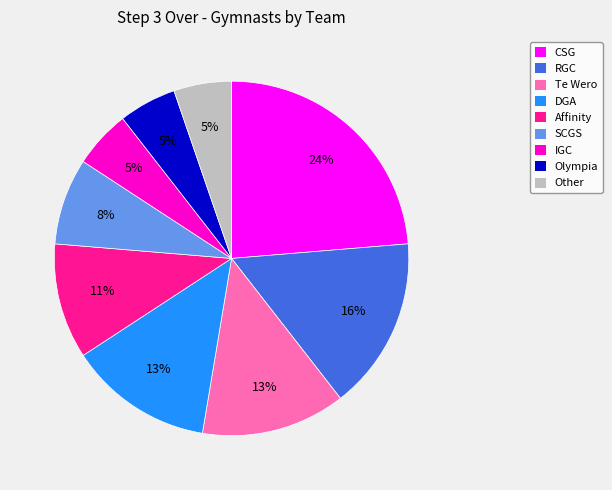

Is there a majority slice in this chart?

No